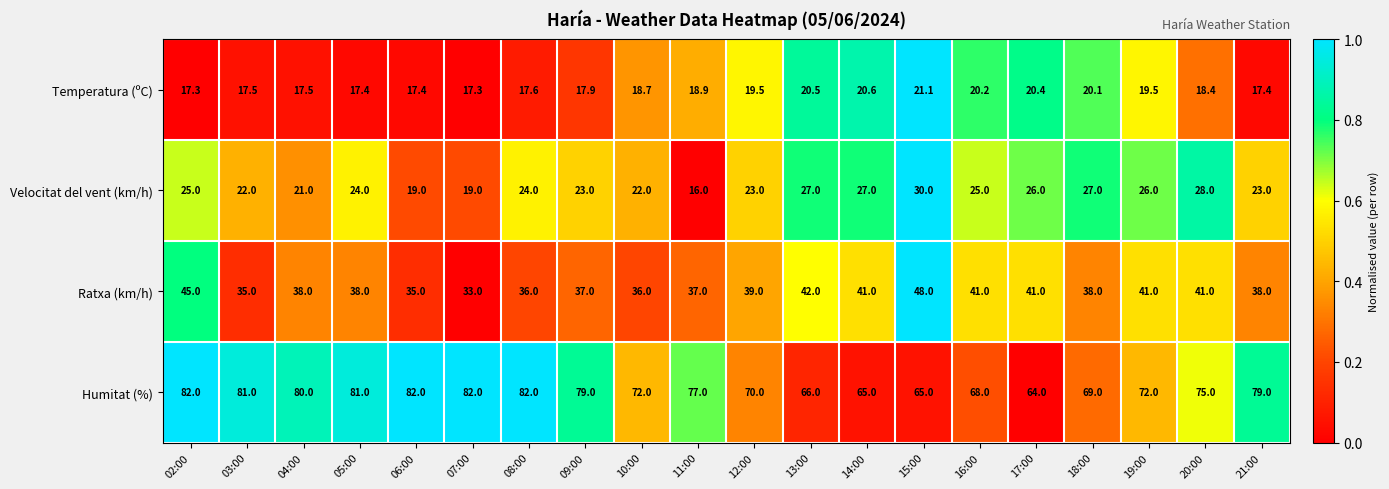

How many categories are shown in the chart?

20